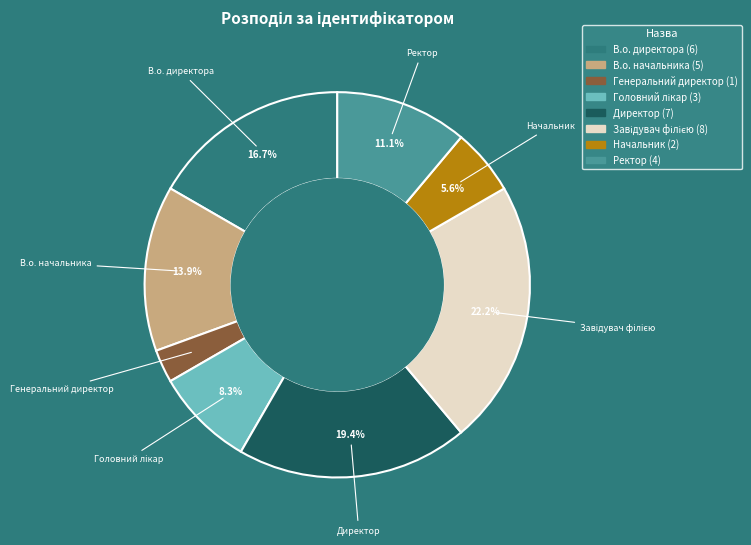

To the nearest percent, what is the difference between the largest and smallest slice percentages?

19%